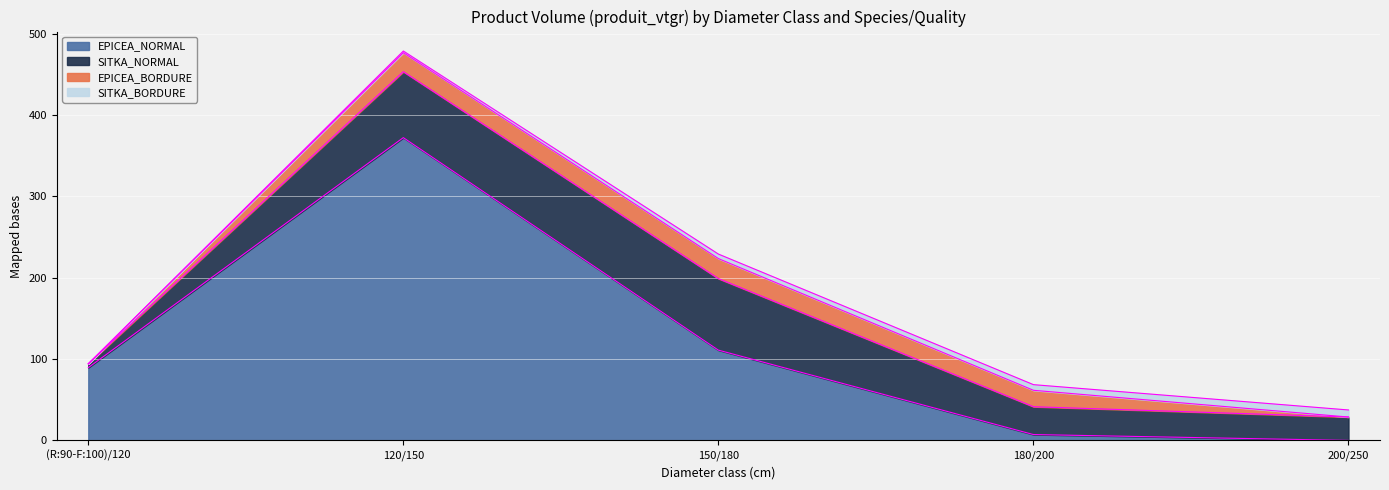

Reading left to right, transcribe all the data shown in this chart.

EPICEA_NORMAL: 89.5	372.2	111.0	7.2	0.0
SITKA_NORMAL: 4.7	81.1	87.9	34.2	28.7
EPICEA_BORDURE: 0.0	23.4	24.6	20.2	0.0
SITKA_BORDURE: 0.0	2.0	5.5	6.9	8.7